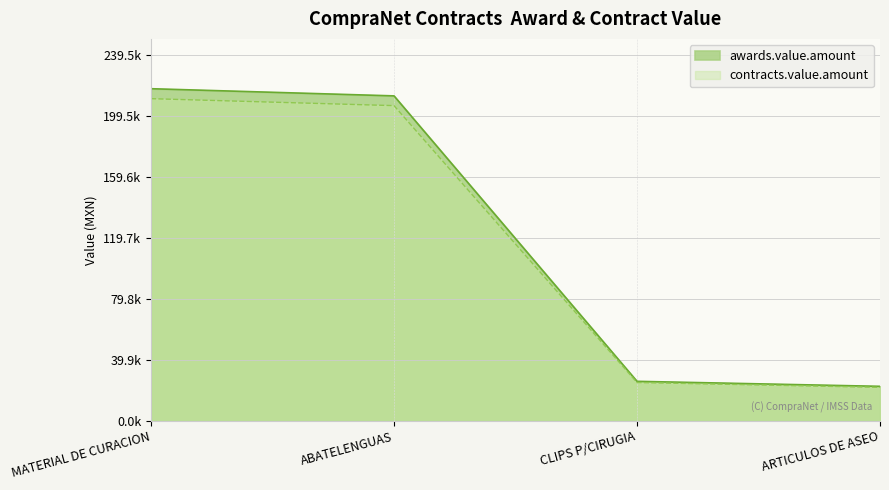

Rank the categories by contracts.value.amount value from lowest to highest.

ARTICULOS DE ASEO, CLIPS P/CIRUGIA, ABATELENGUAS, MATERIAL DE CURACION